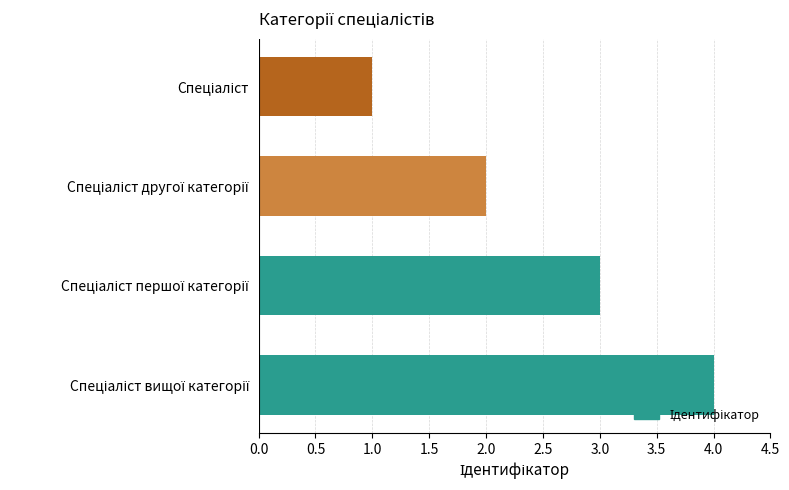

What is the sum of all values?

10